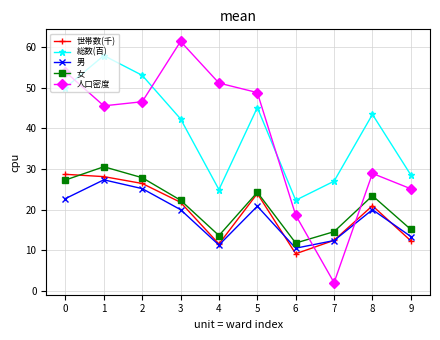

What is the sum of all 世帯数(千) values?

195.6